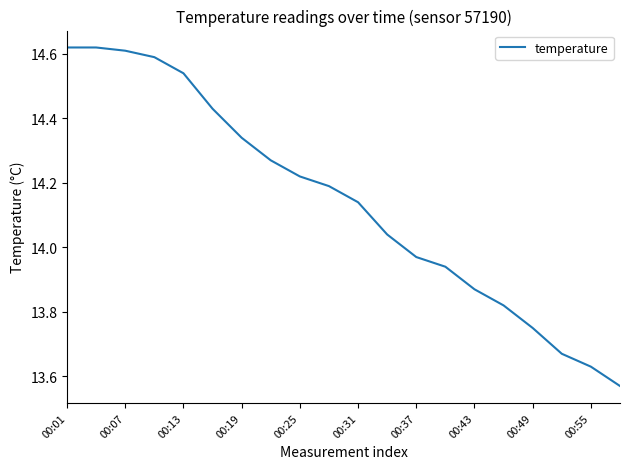

Is this an area chart (filled region under the line)?

No